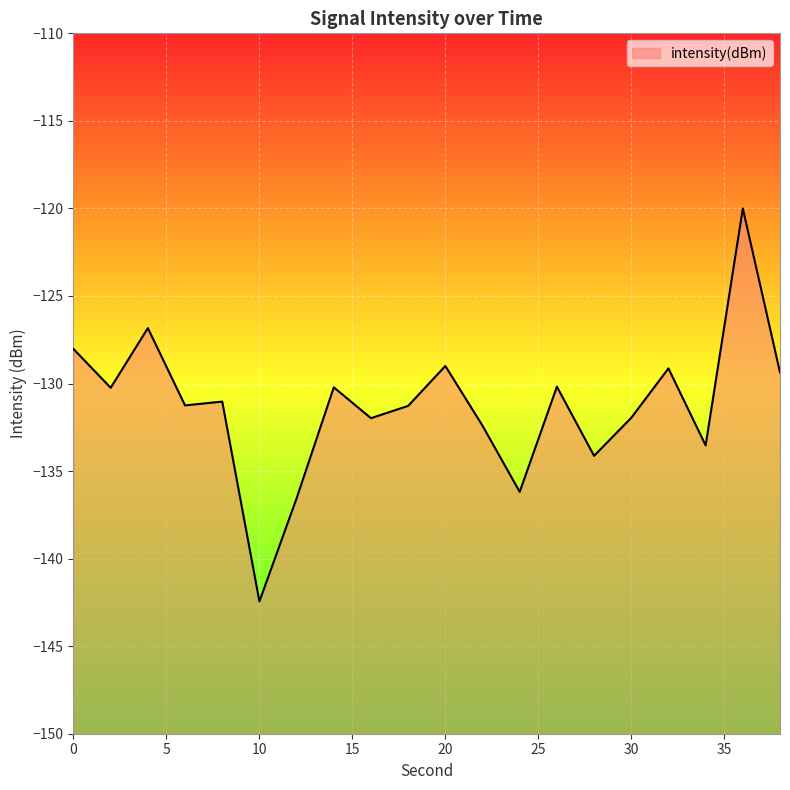

How many values are below -131?

11